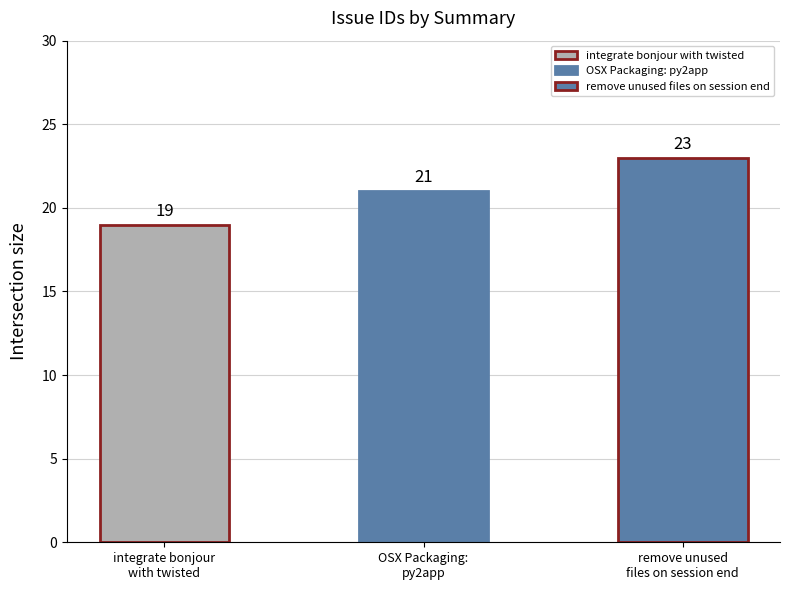

Count the number of values greater than 21.

1